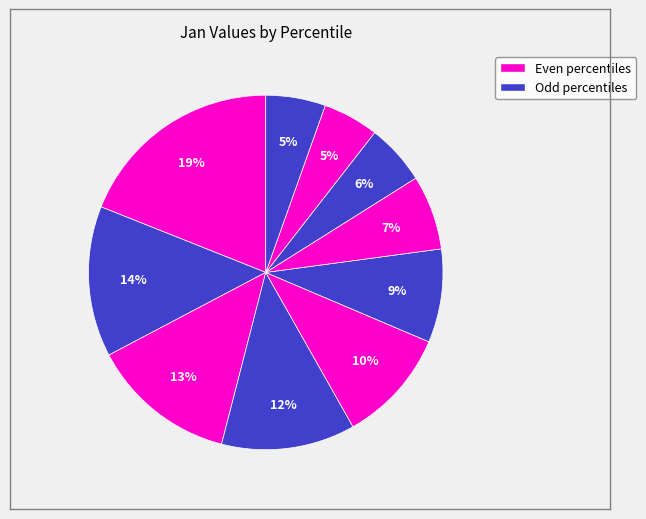

To the nearest percent, what is the difference between the largest and smallest slice percentages?

14%